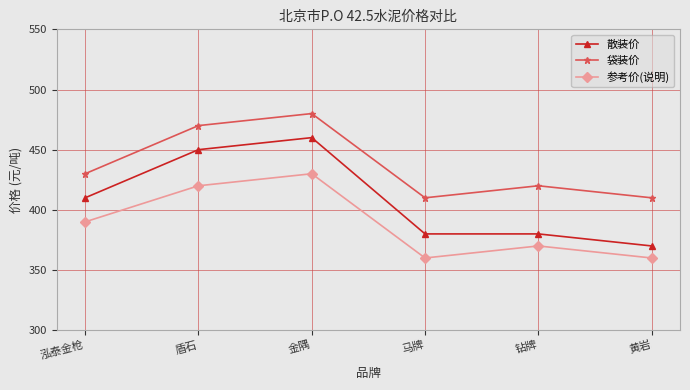

What is the difference between the 袋装价 values at 盾石 and 泓泰金枪?

40